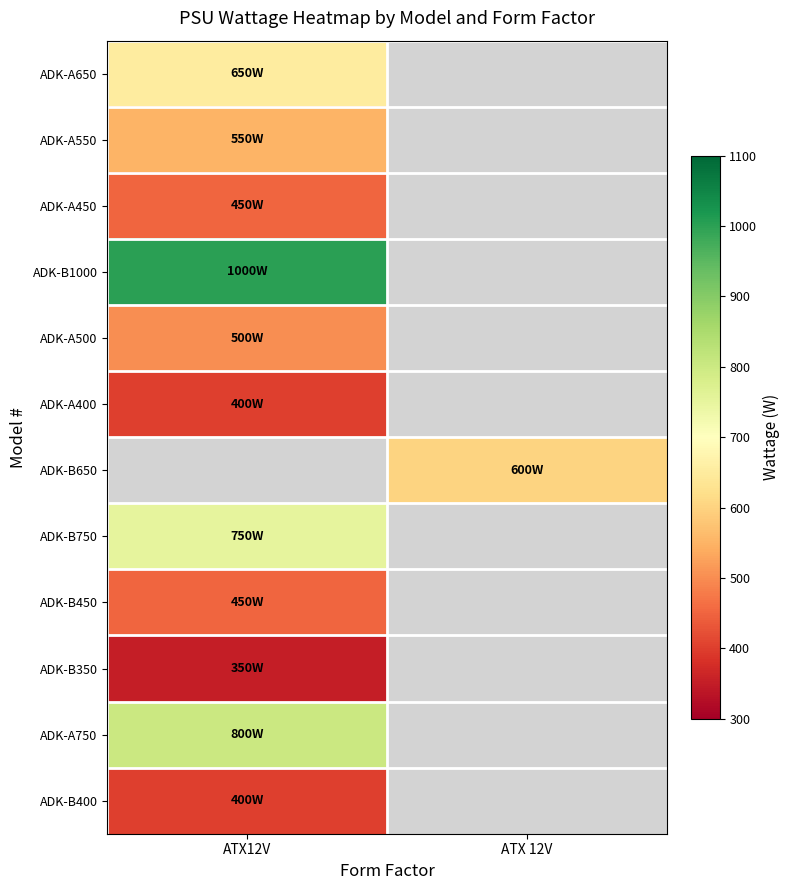

At how many categories does at least one series exceed 455?

2